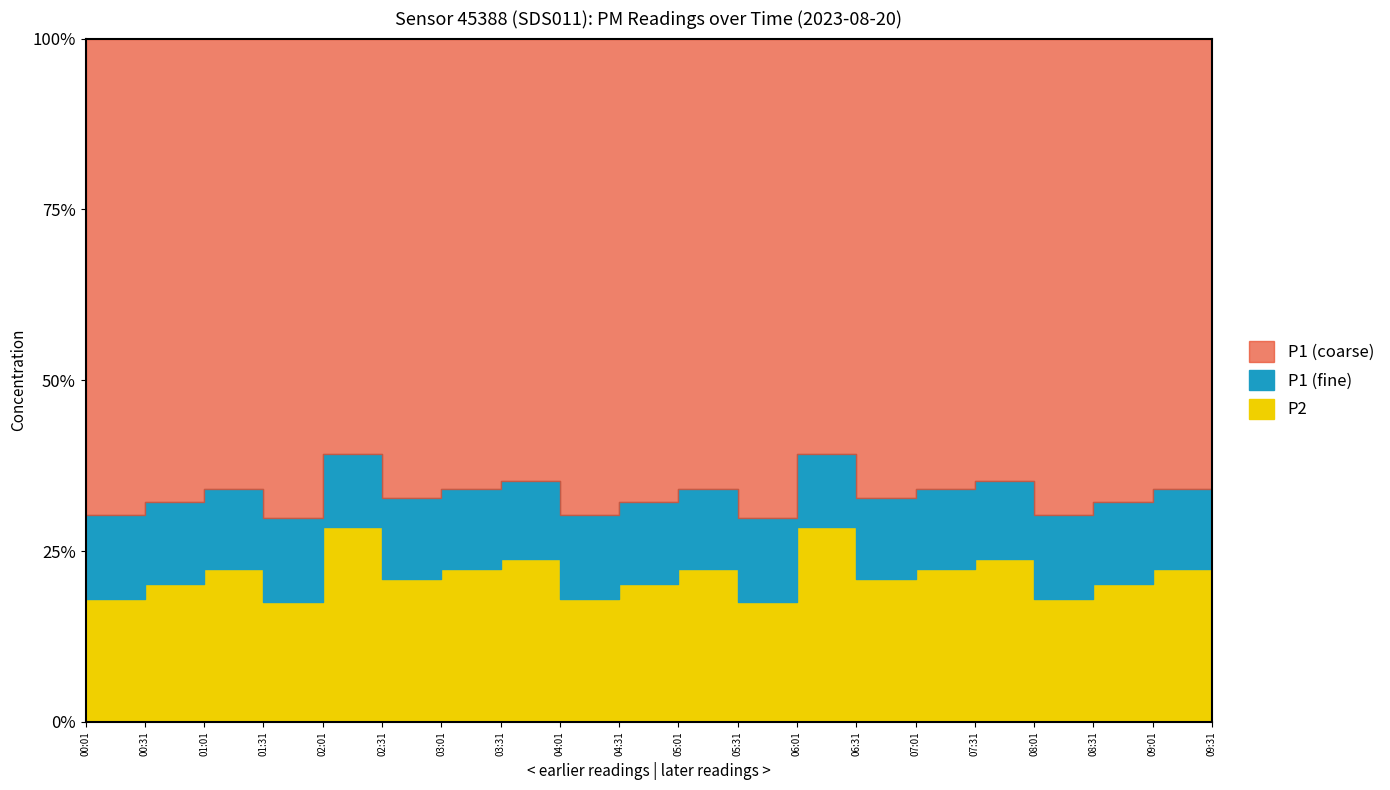

True or false: P1 and P2 cross at least once.

False